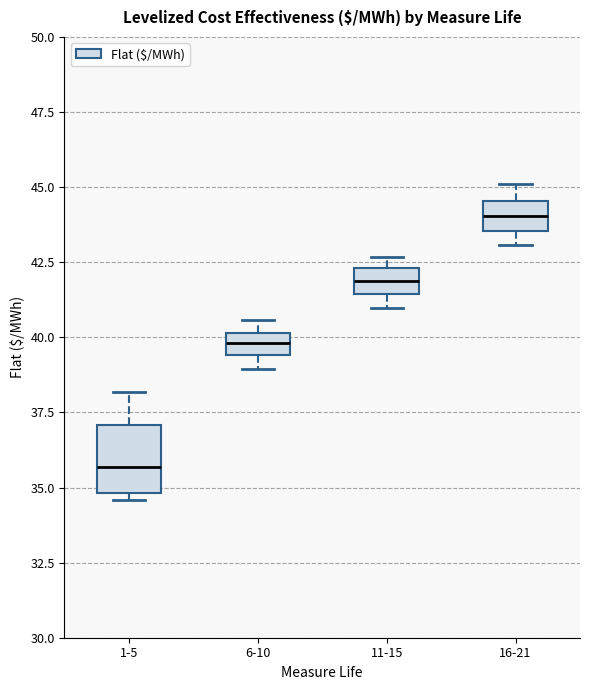

Which box's median line is the highest?

16-21